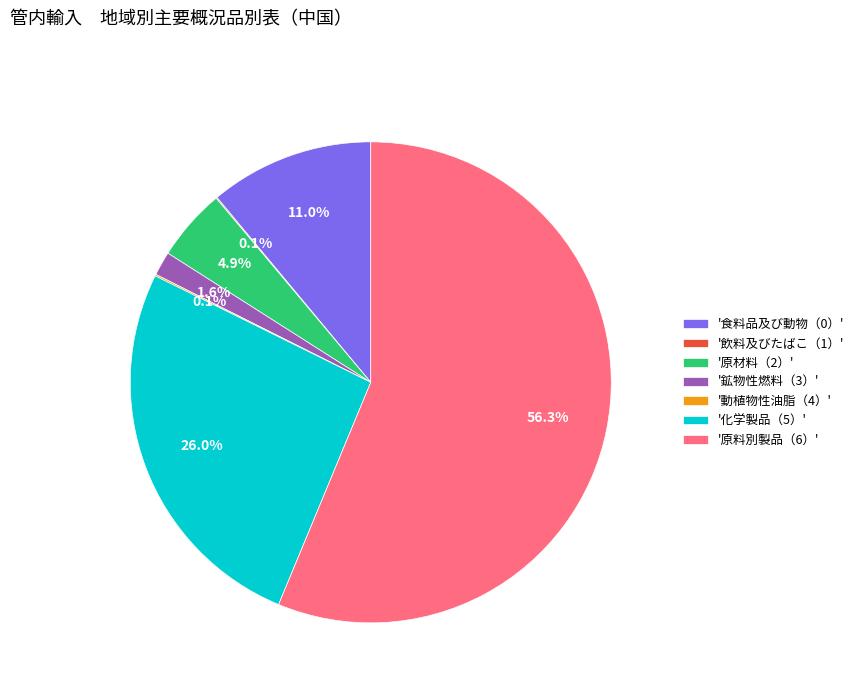

Which category accounts for the majority?

'原料別製品（6）'